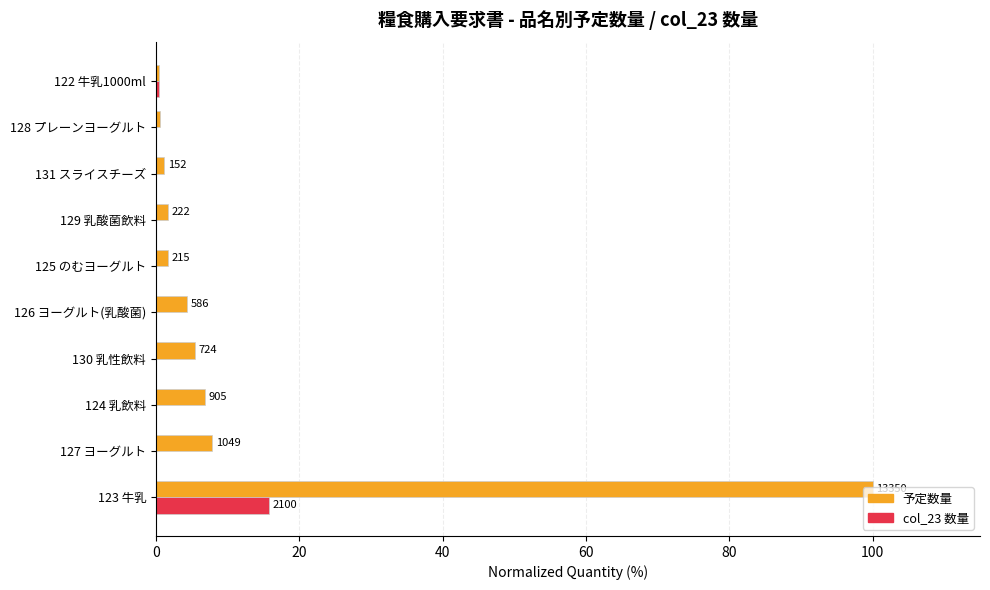

At which category is the sum across all series the highest?

123 牛乳